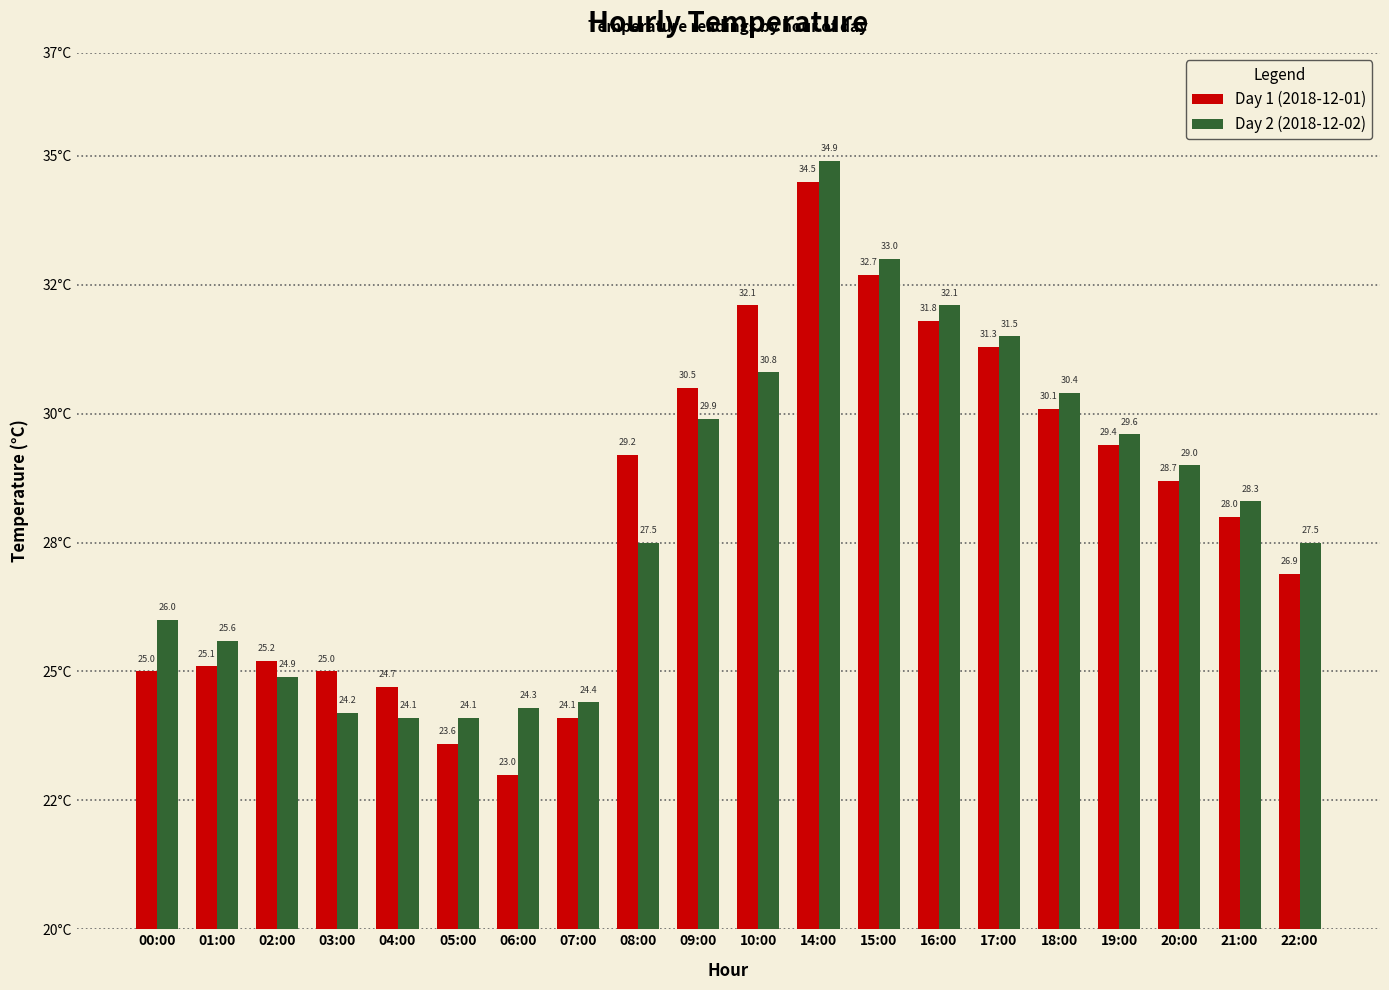

Does the chart contain any negative values?

No